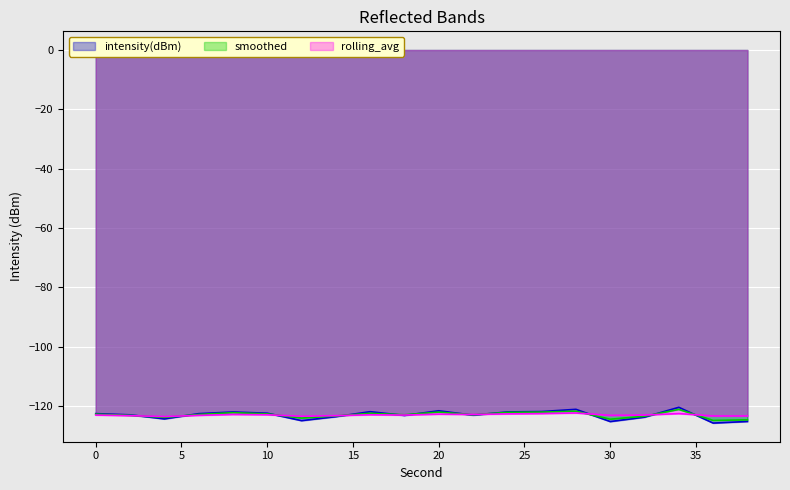

How many lines are shown in the chart?

3